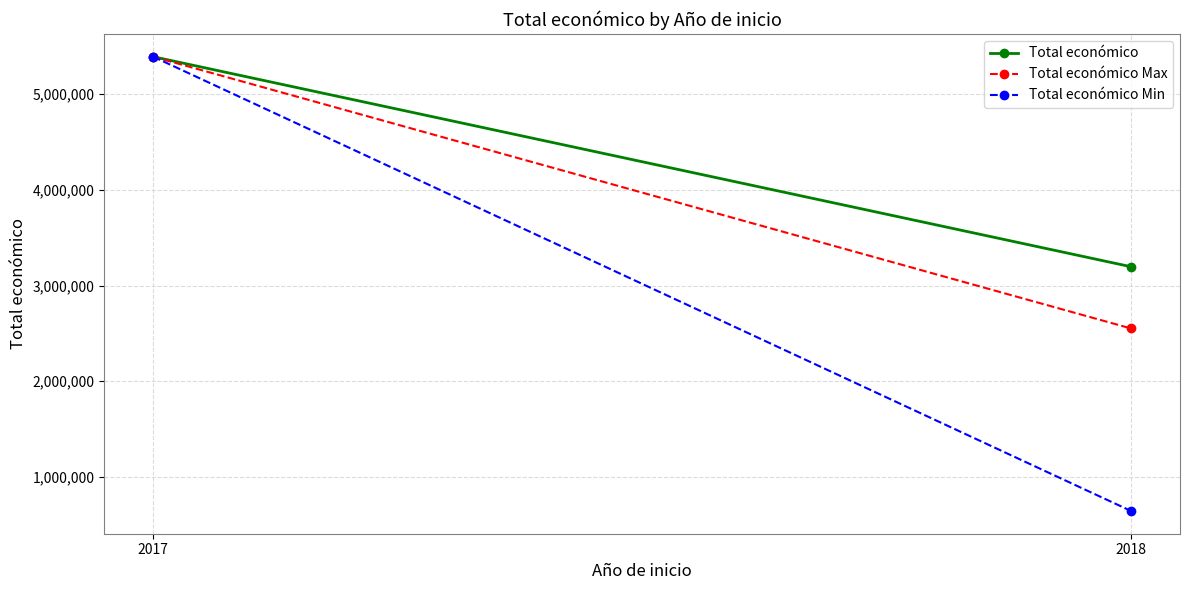

What is the highest value of the Total económico Max series?

5390598